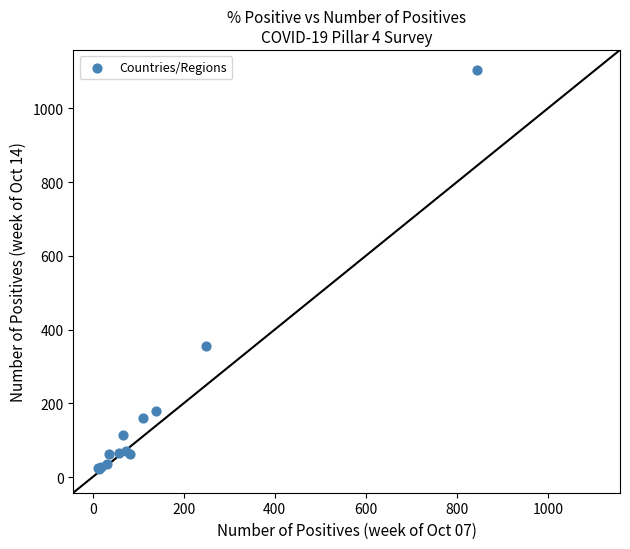

What Y value in the scatter plot is closest to 563?

356